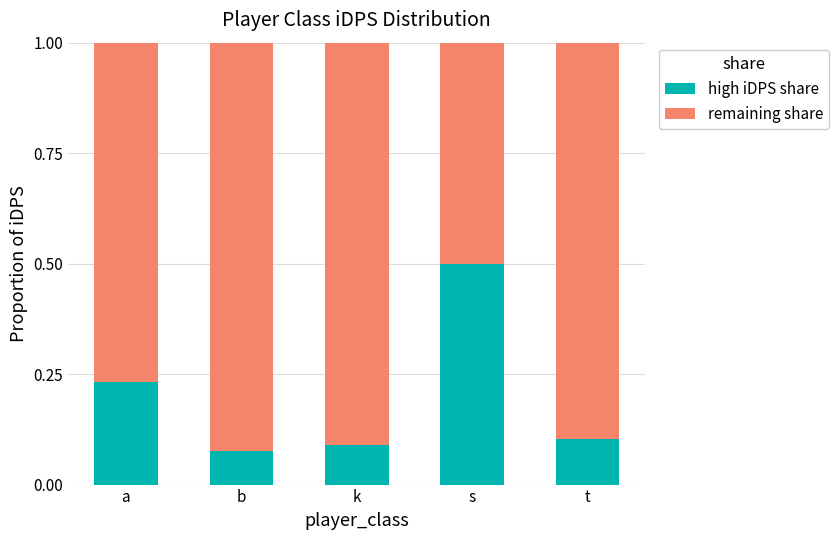

True or false: high iDPS share has a value of 0.5 at s.

True